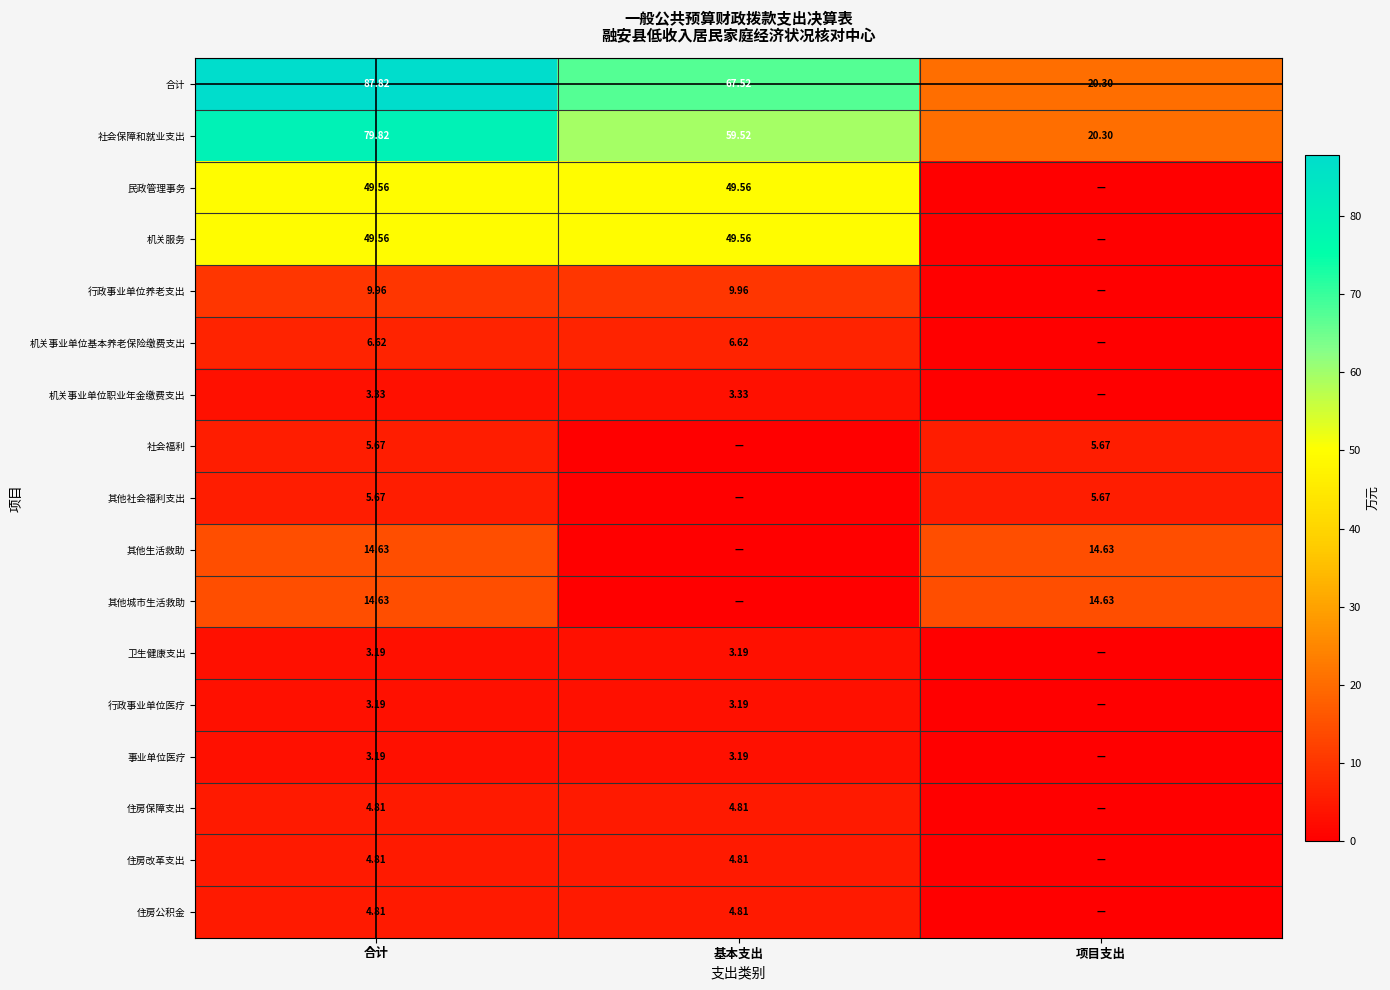

Where does the 合计 series first go above 67?

合计